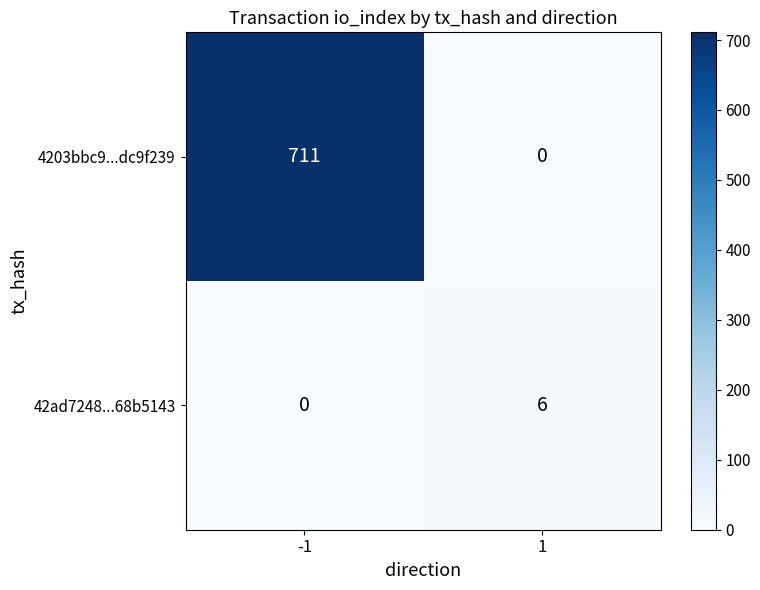

At which category is the sum across all series the highest?

-1